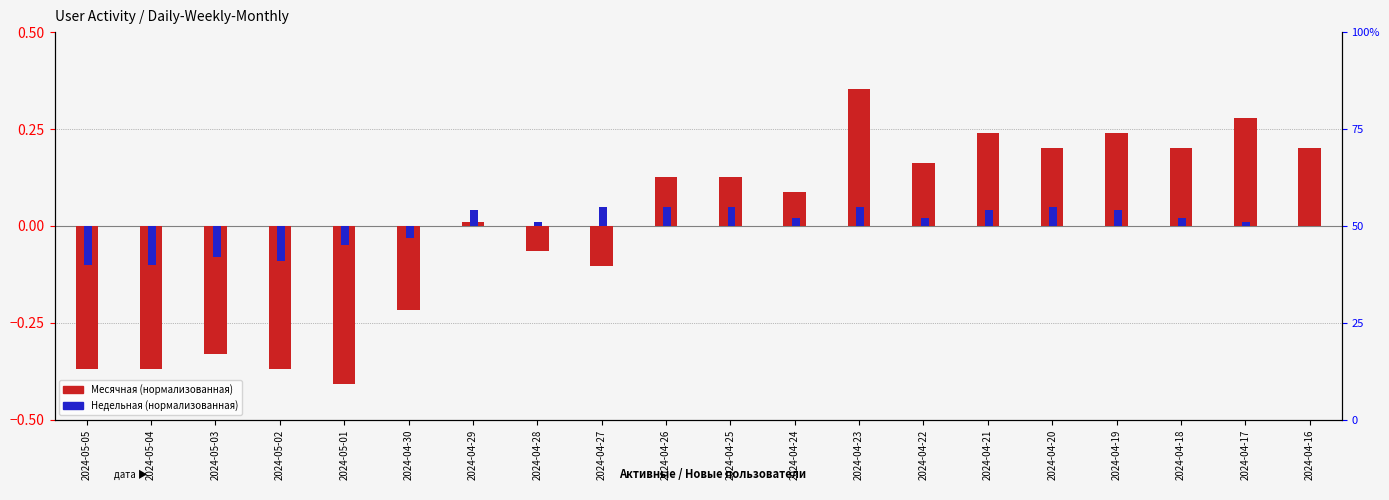

At which category is the sum across all series the highest?

2024-04-23